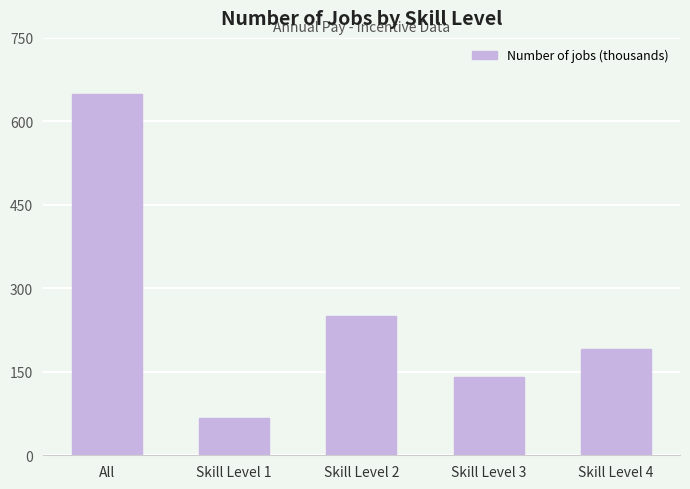

Which has a higher value, Skill Level 4 or All?

All